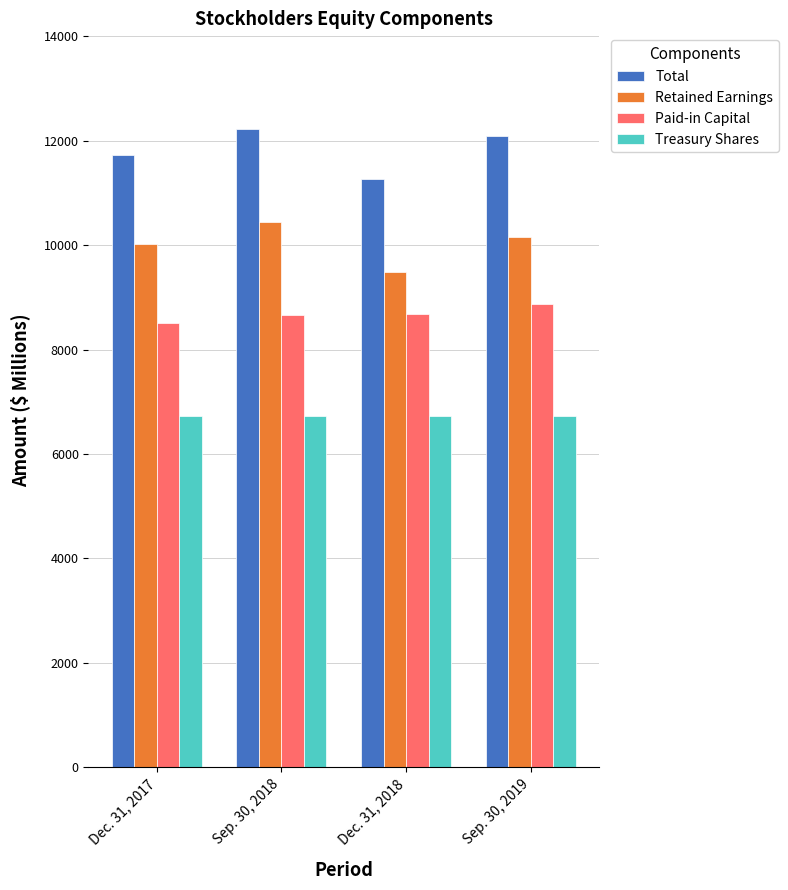

Is it true that Total equals 11735.5 at Dec. 31, 2017?

True